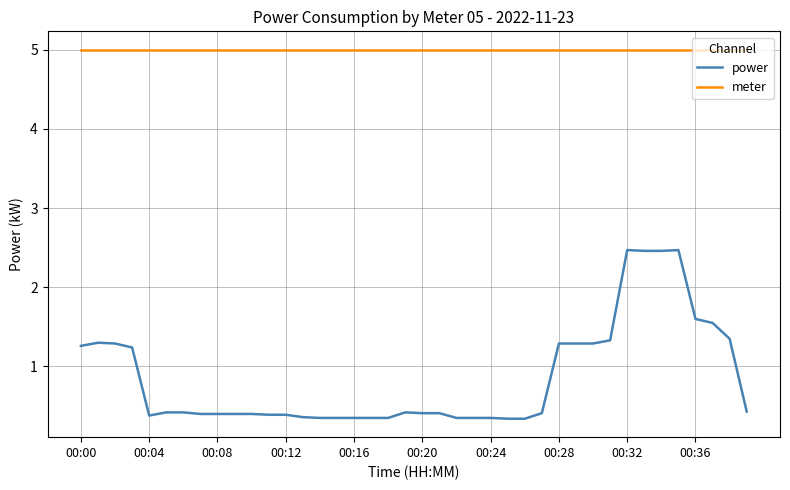

Rank the series by their maximum value, from highest to lowest.

meter, power